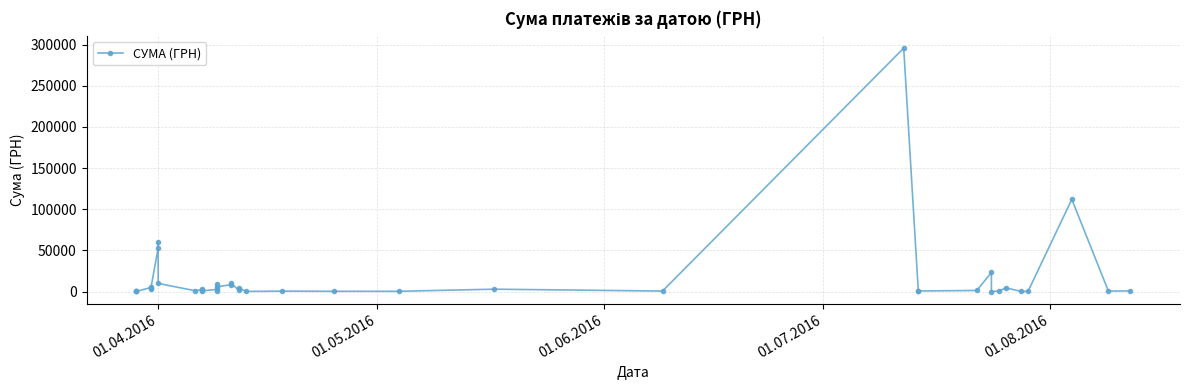

How many points are higher than both their immediate neighbors (excluding endpoints)?

14